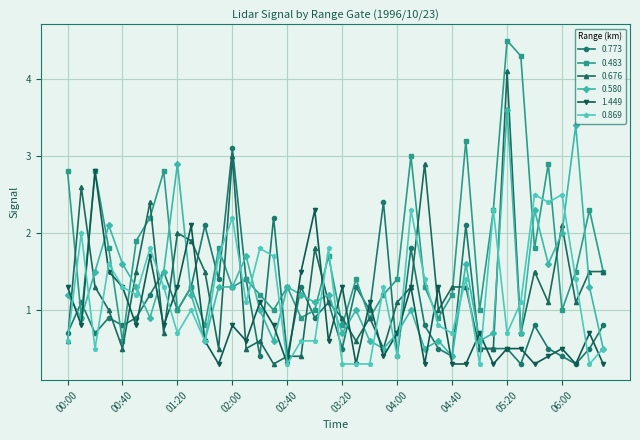

What is the difference between the maximum and minimum values in the 0.676 series?

3.8